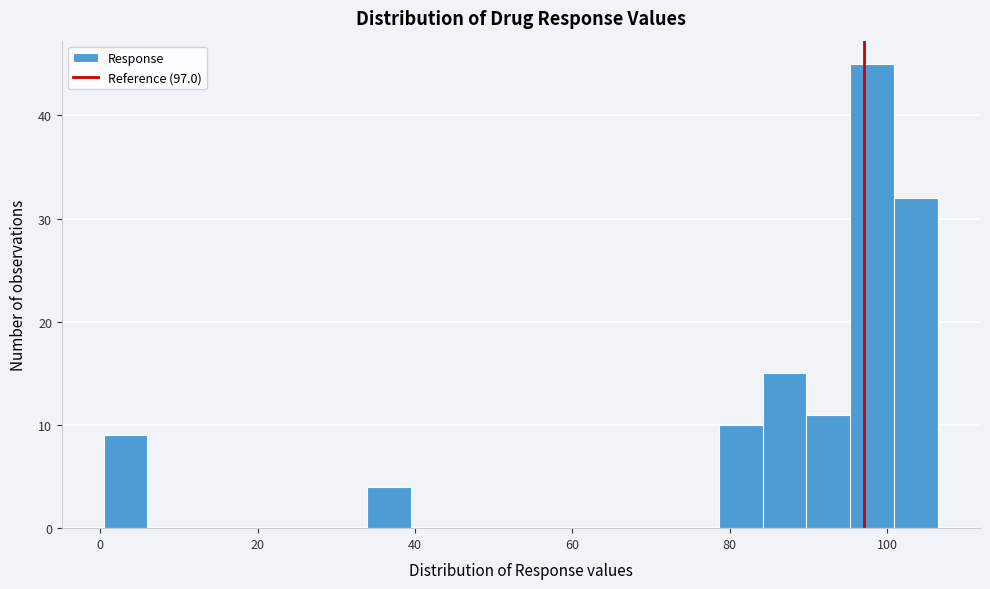

Read against the x-axis, roughly where is the centre of the tallest bar?

98